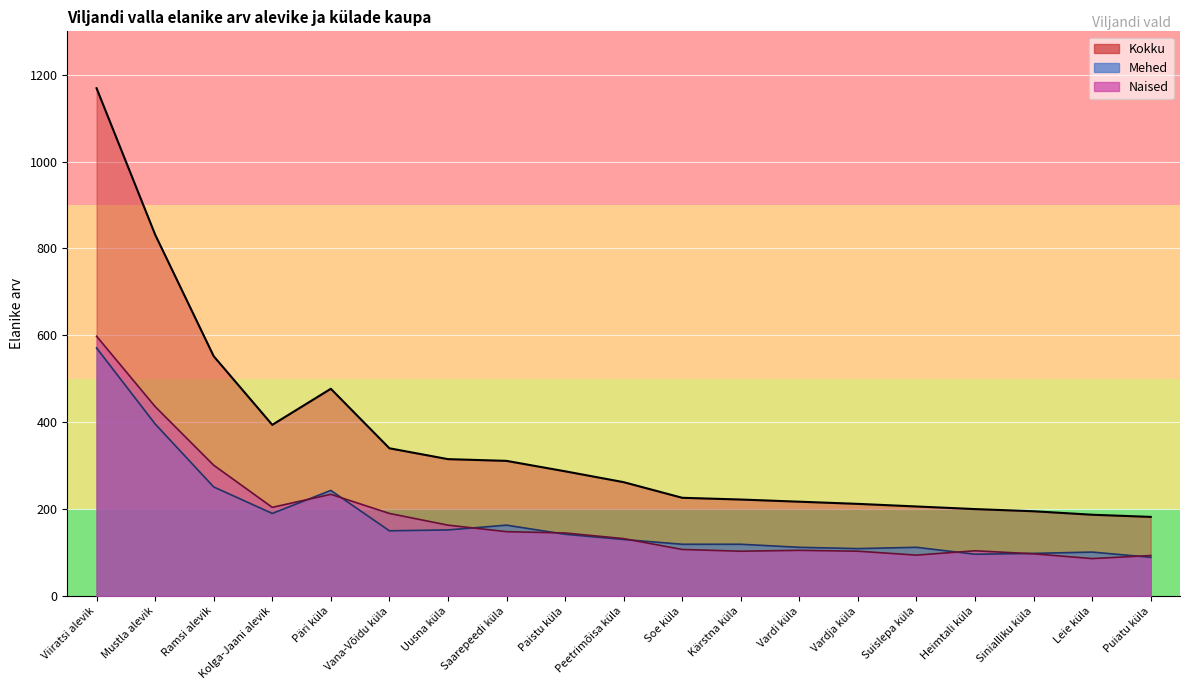

The value of Mehed at Vana-Võidu küla is 150. True or false?

True